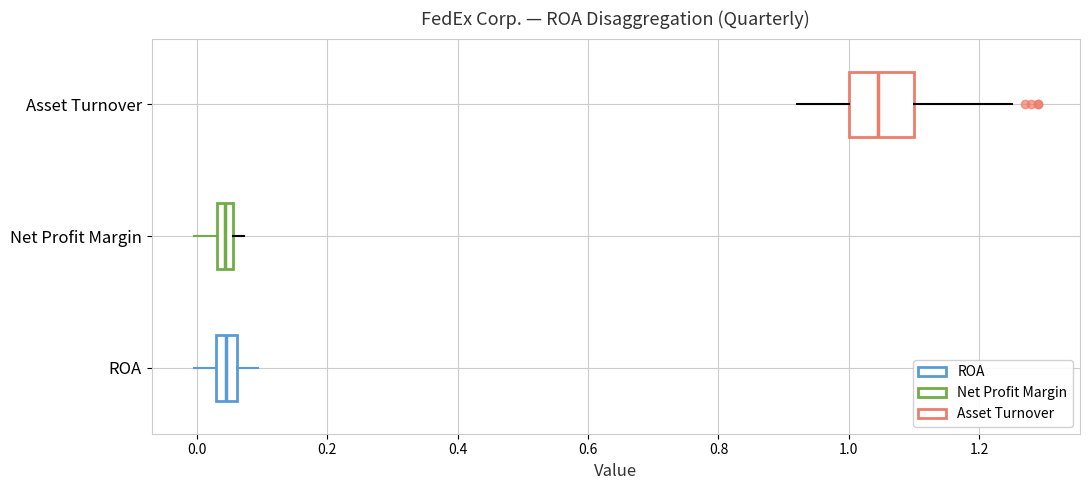

Which box has the furthest to the right median line?

Asset Turnover